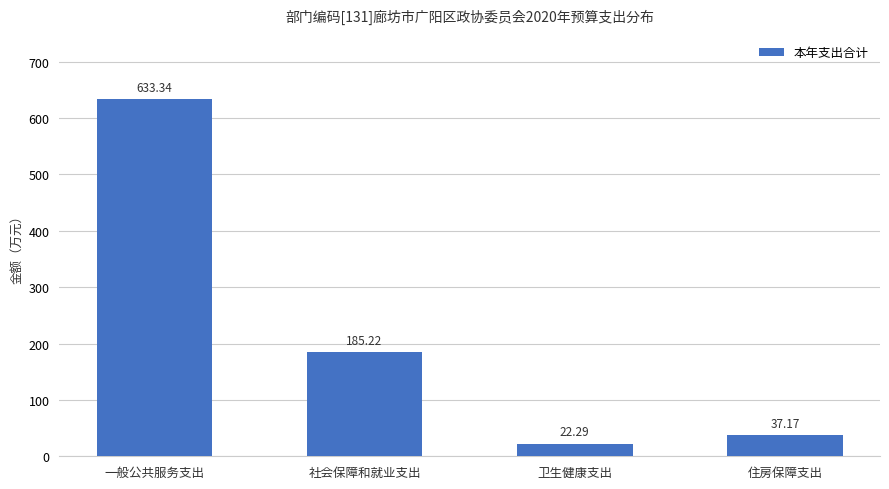

What is the smallest value displayed?

22.3